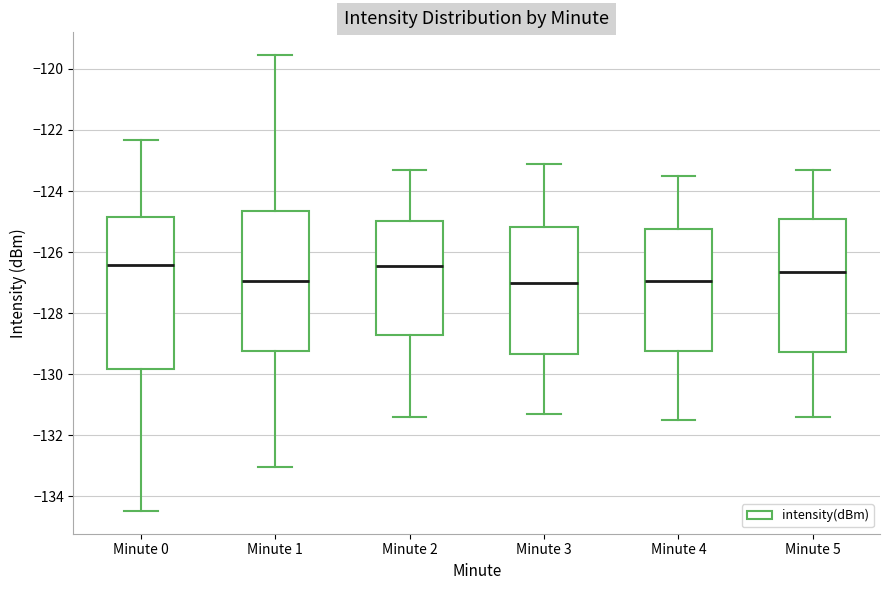

Where is the upper edge of the box for Minute 1 on the y-axis? The values are not printed on the chart, so give them approximately, as read against the axis.

-124.6